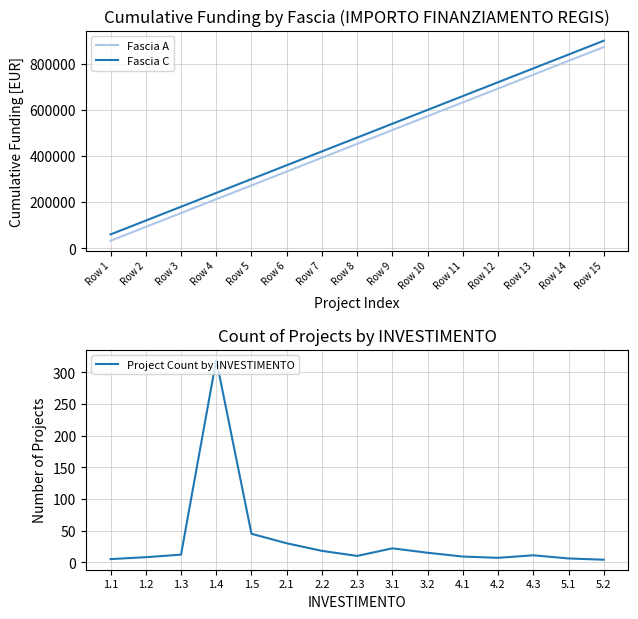

At how many categories does at least one series exceed 815509?

2